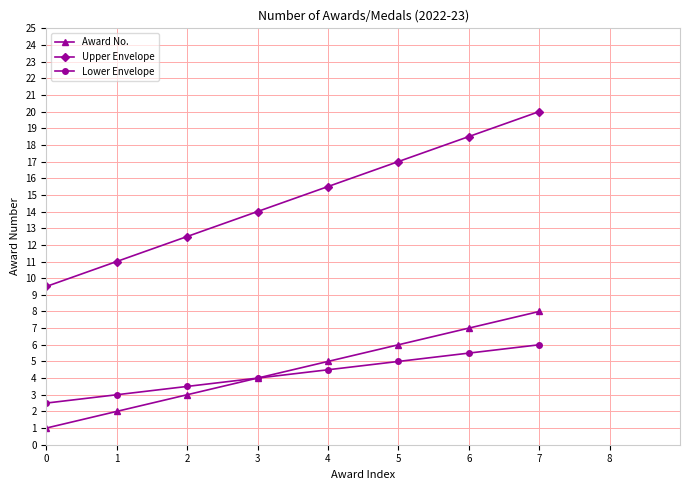

Reading right to left, extract all data points from this chart.

Award No.: 7=8.0	6=7.0	5=6.0	4=5.0	3=4.0	2=3.0	1=2.0	0=1.0
Upper Envelope: 7=20.0	6=18.5	5=17.0	4=15.5	3=14.0	2=12.5	1=11.0	0=9.5
Lower Envelope: 7=6.0	6=5.5	5=5.0	4=4.5	3=4.0	2=3.5	1=3.0	0=2.5